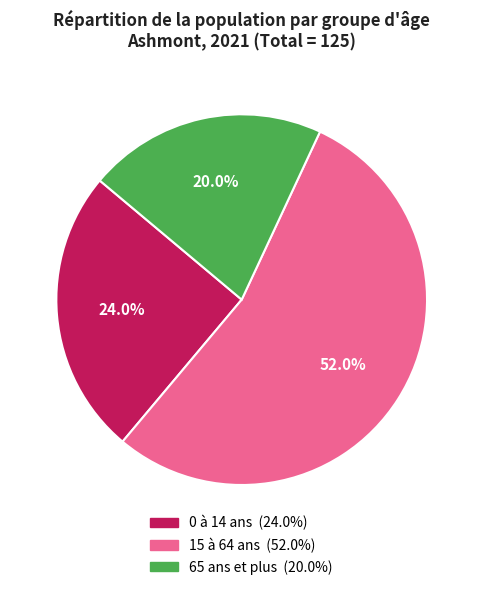

What is the change in value from 15 à 64 ans to 65 ans et plus?

-40